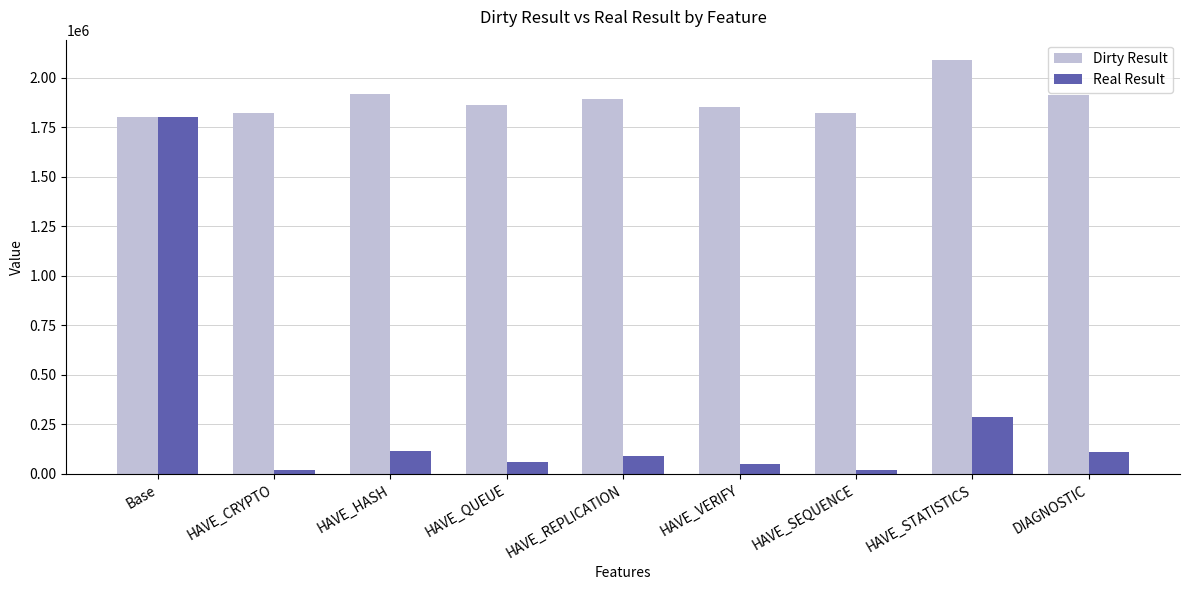

What position from the right is HAVE_CRYPTO?

8